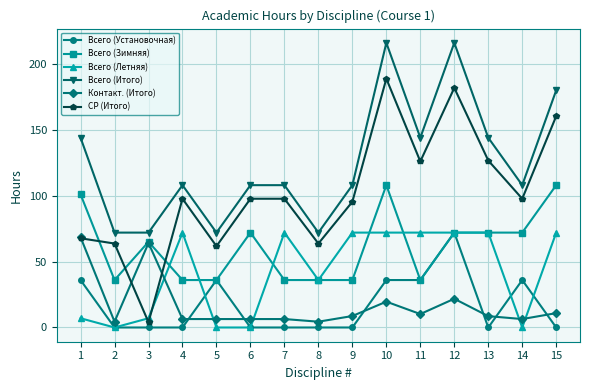

True or false: Всего (Установочная) has a value of 50.3 at 13.

False